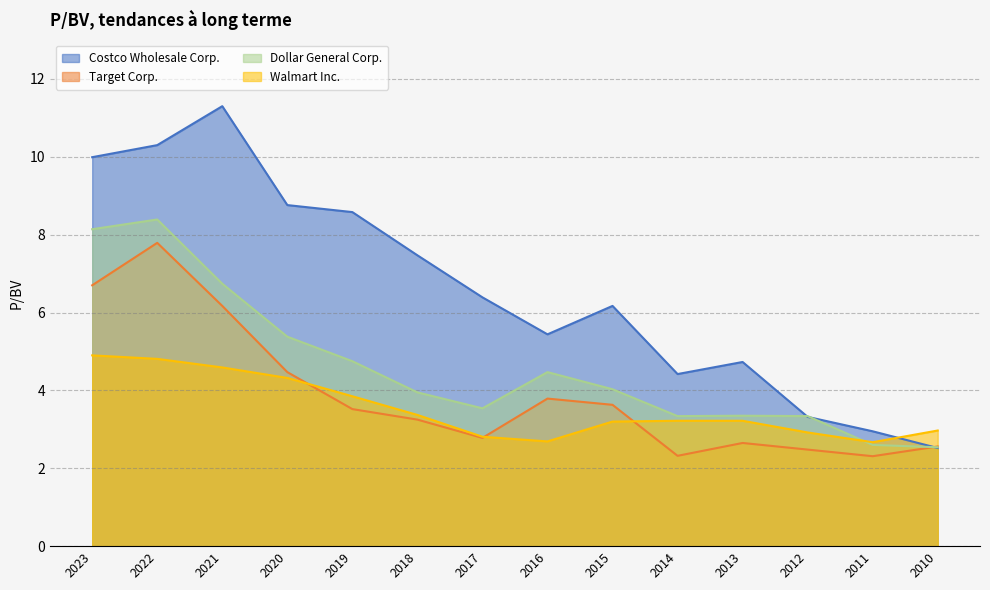

At how many categories does at least one series exceed 3?

12